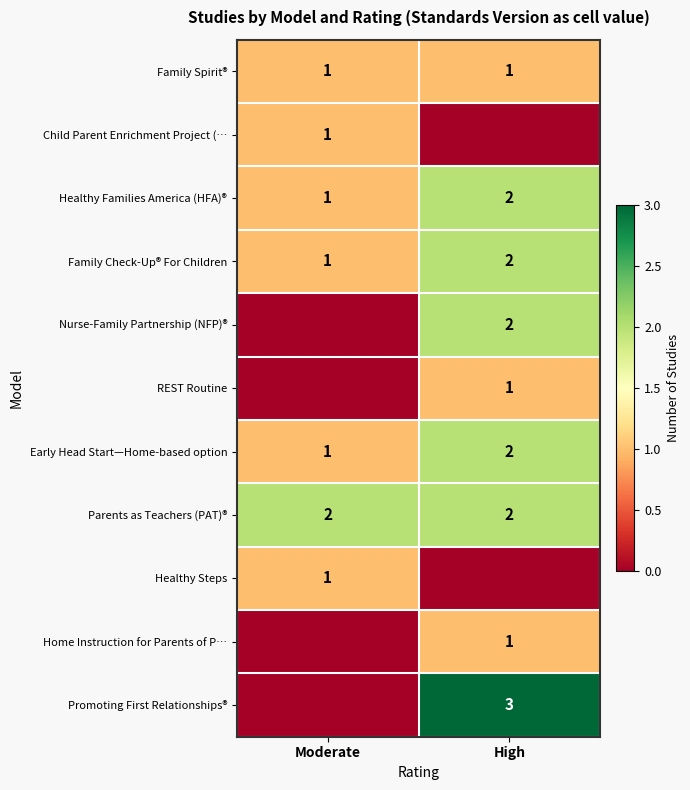

At how many categories does at least one series exceed 2?

1